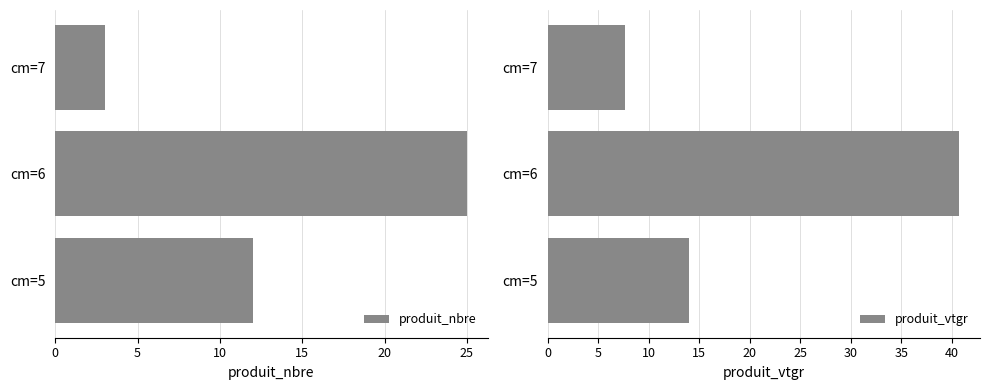

What is the difference between the maximum and minimum values in the produit_nbre series?

22